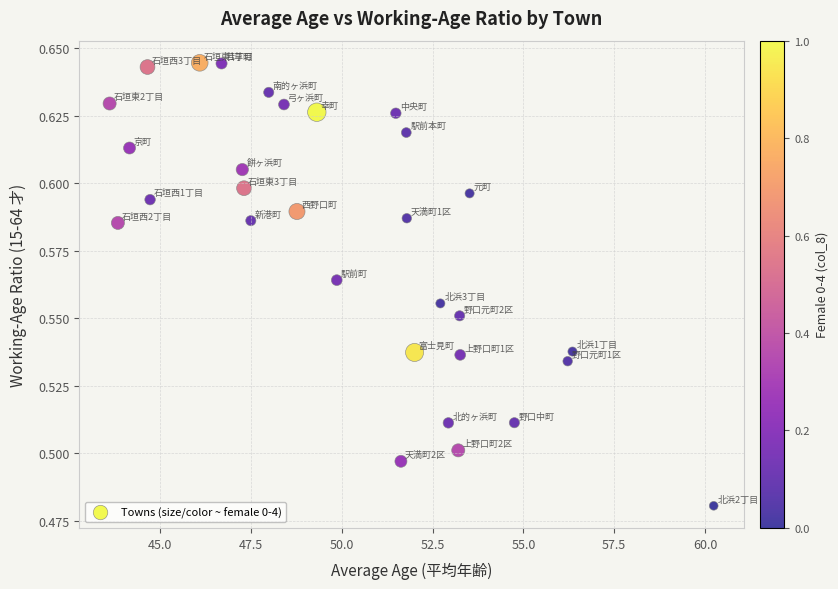

What is the range of X values (max minus min)?

16.6